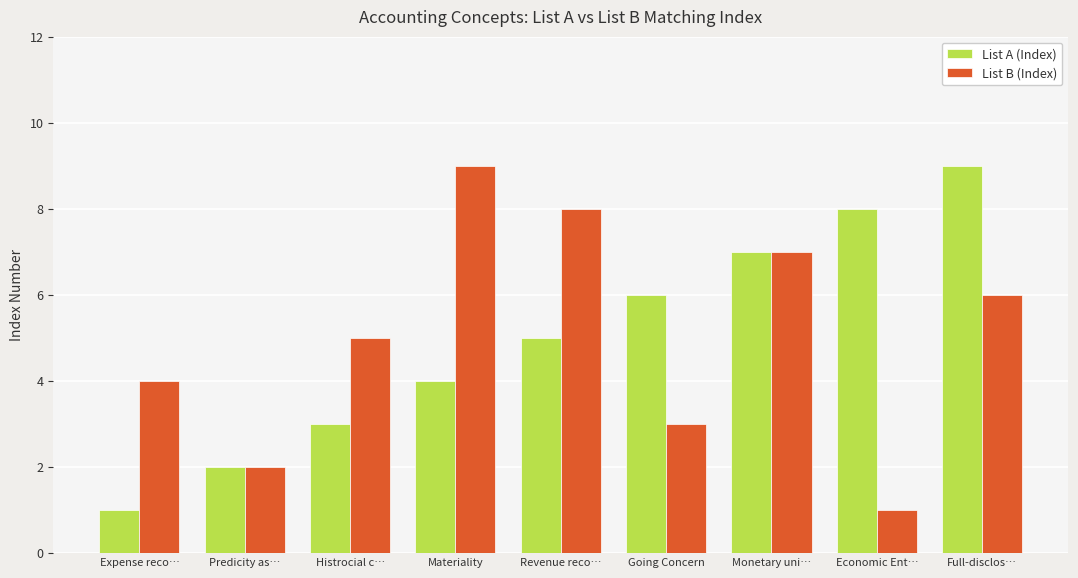

Reading right to left, list all the values displayed in this chart.

List A (Index): 9	8	7	6	5	4	3	2	1
List B (Index): 6	1	7	3	8	9	5	2	4